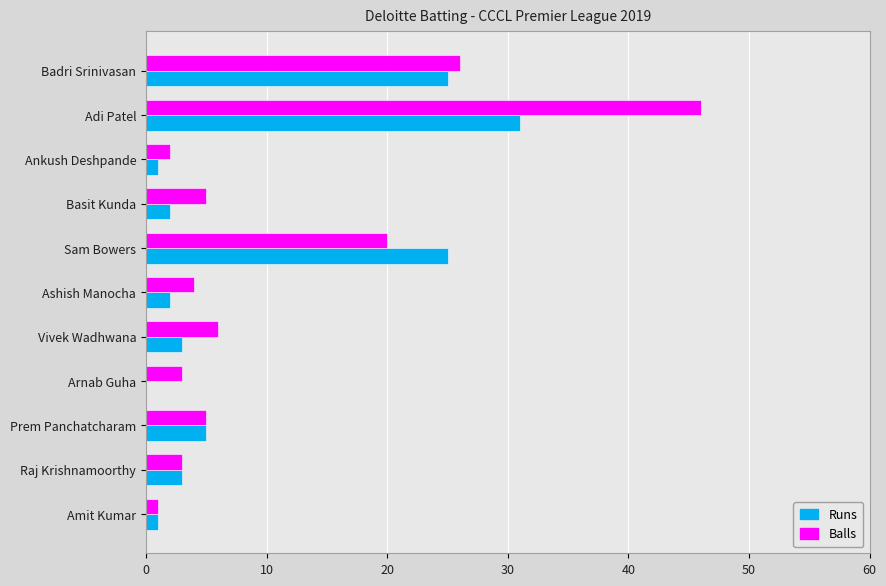

Which label corresponds to the largest value in the chart?

Adi Patel